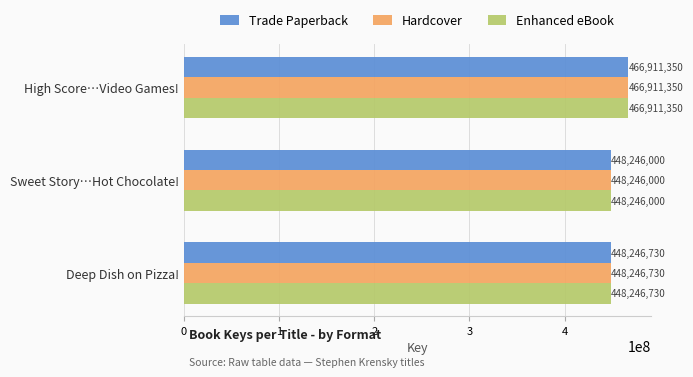

What is the difference between the second highest and minimum values in the Hardcover series?

730